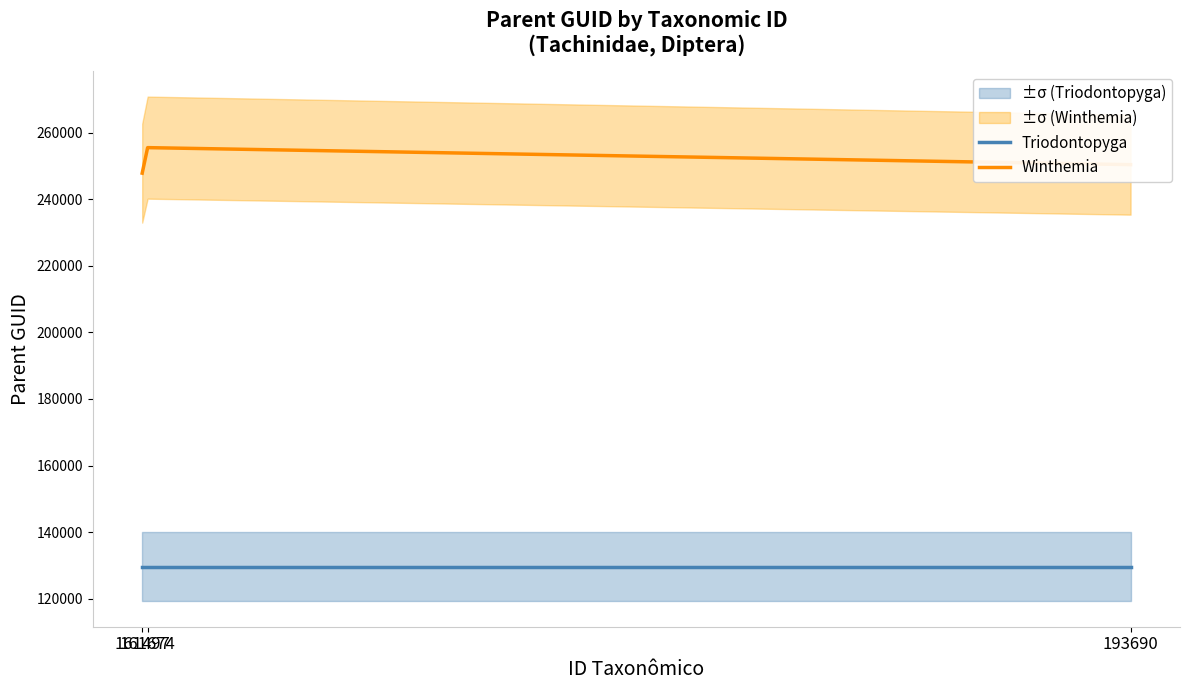

What is the average value of the Triodontopyga series?

129547.0